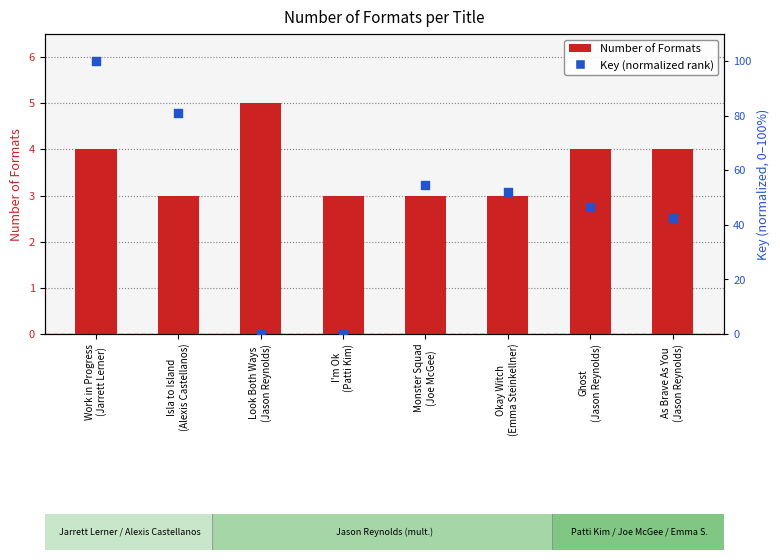

Which series contains the lowest Y value?

Key (normalized rank)